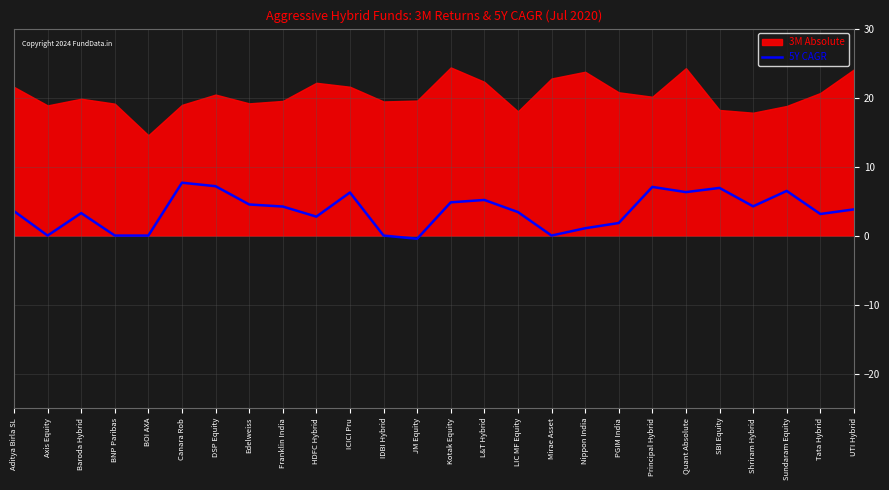

What is the sum of all values?

93.0